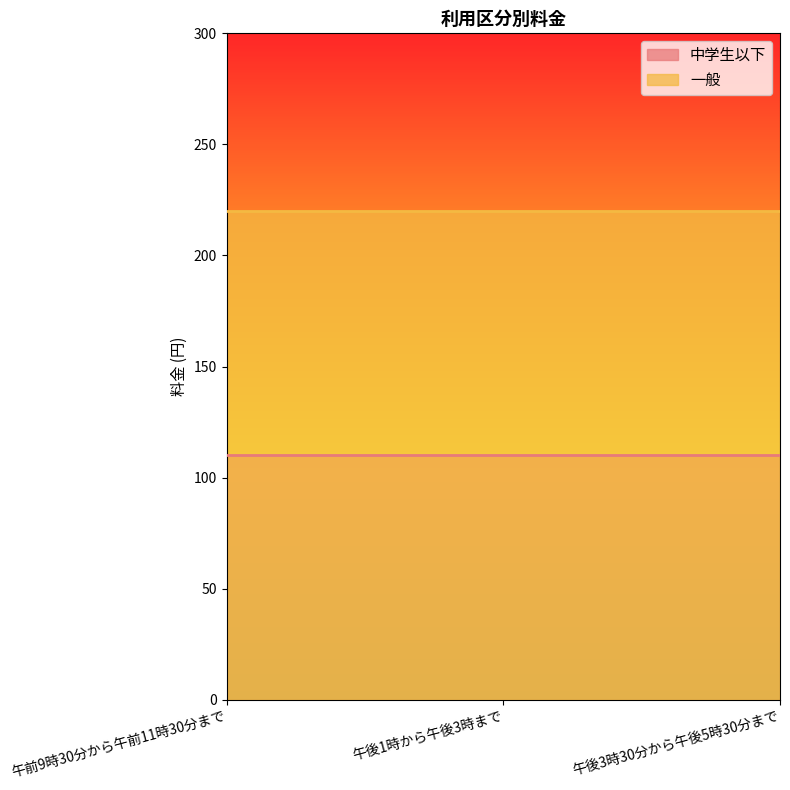

What is the total value across all series at 午前9時30分から午前11時30分まで?

330